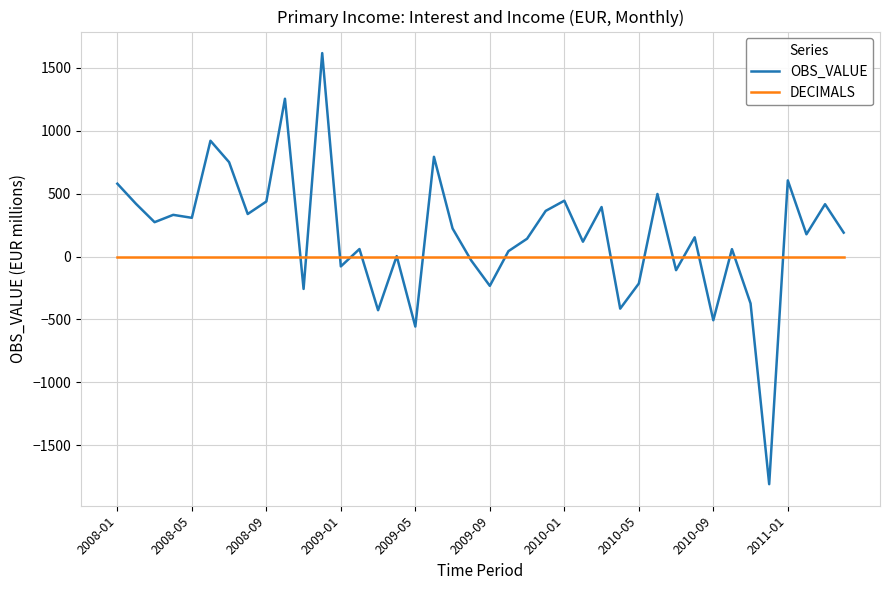

Which series has the largest total across all categories?

OBS_VALUE